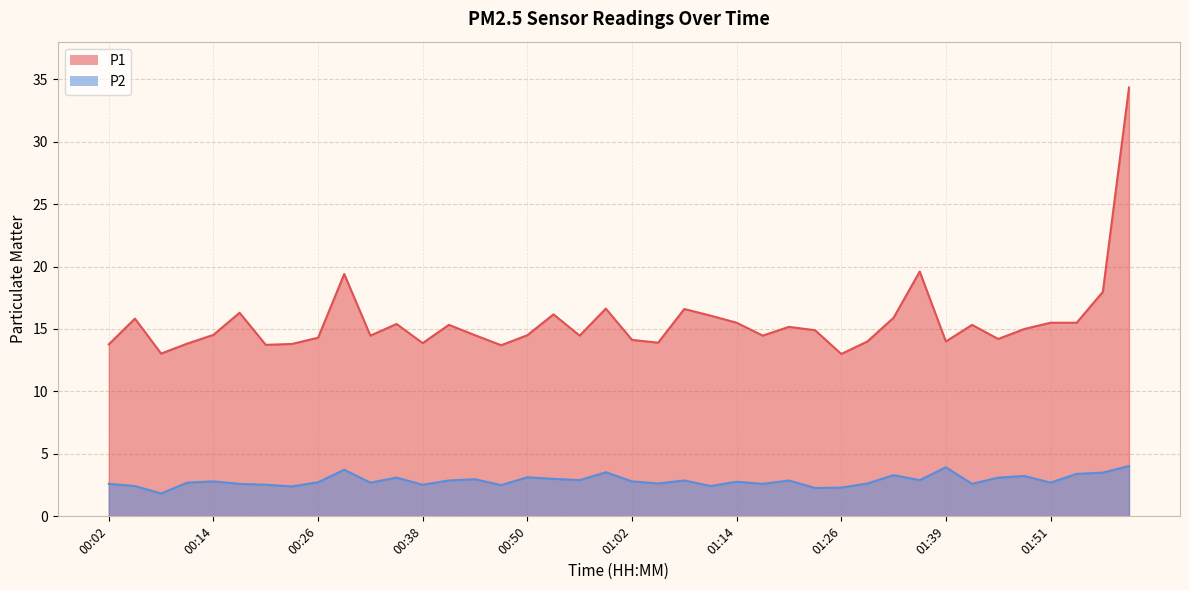

Rank the series at 39 from highest to lowest value.

P1 line, P2 line